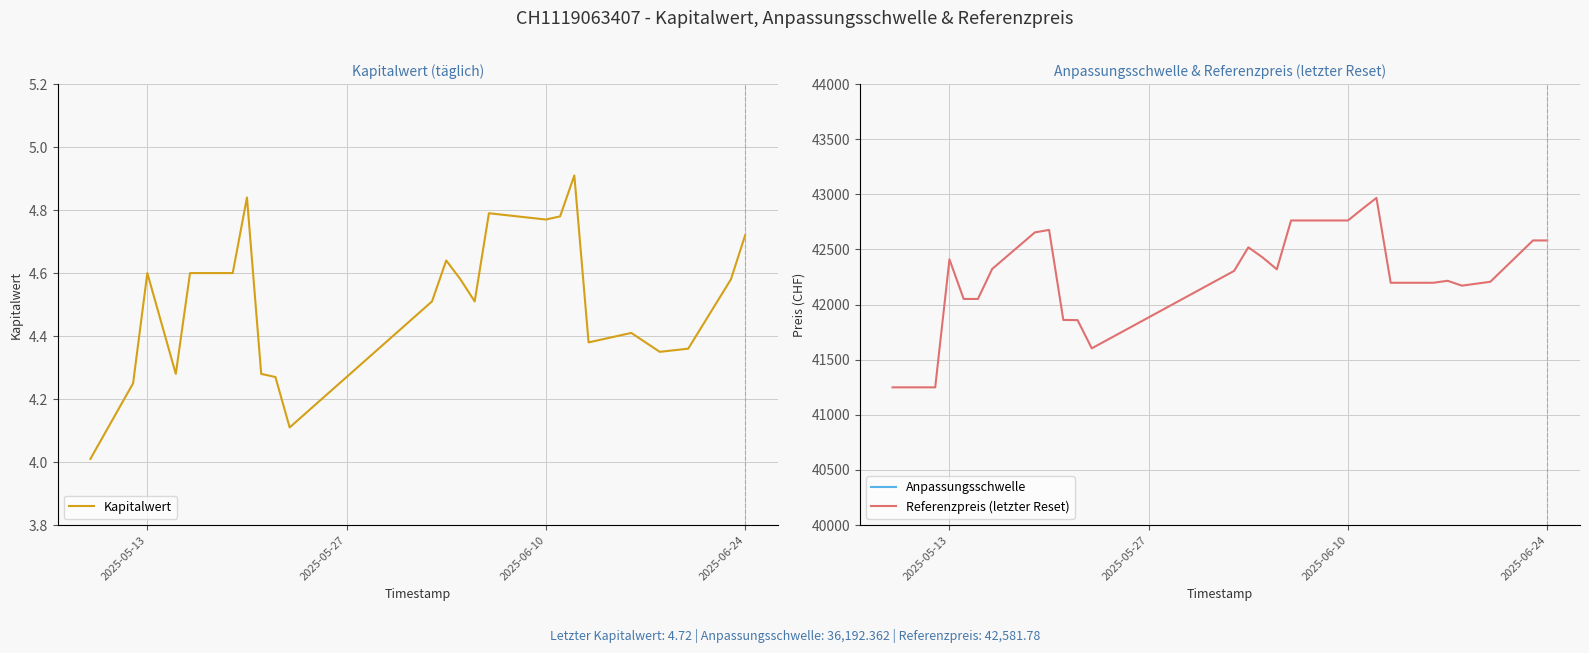

At 2025-05-13, list the series in order from largest to smallest.

Referenzpreis (letzter Reset), Anpassungsschwelle, Kapitalwert